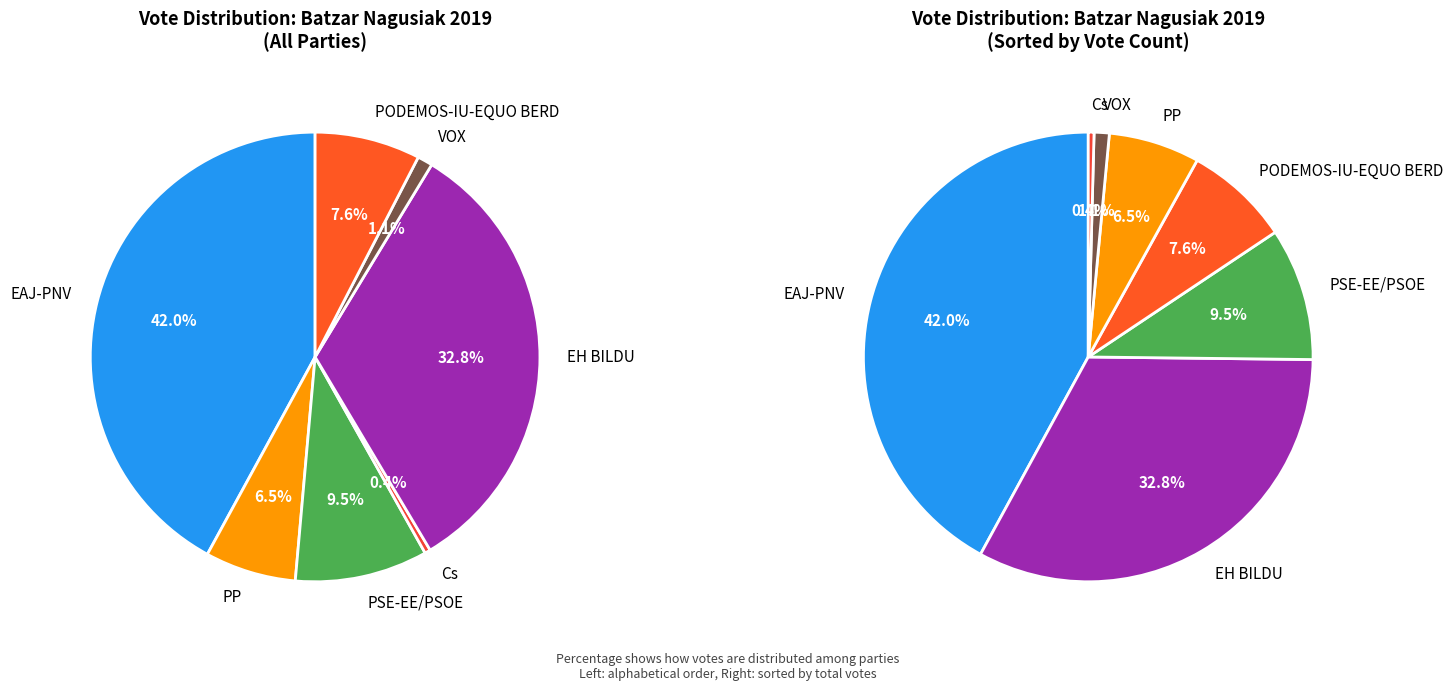

Is Cs the majority of the pie?

No